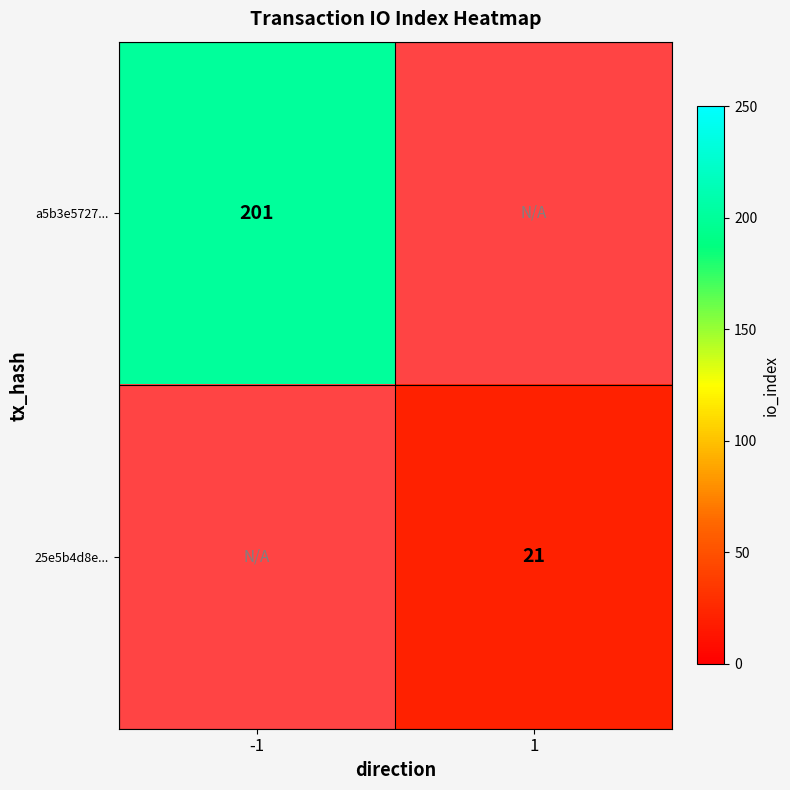

True or false: a5b3e5727... has a value of 127.0 at -1.

False